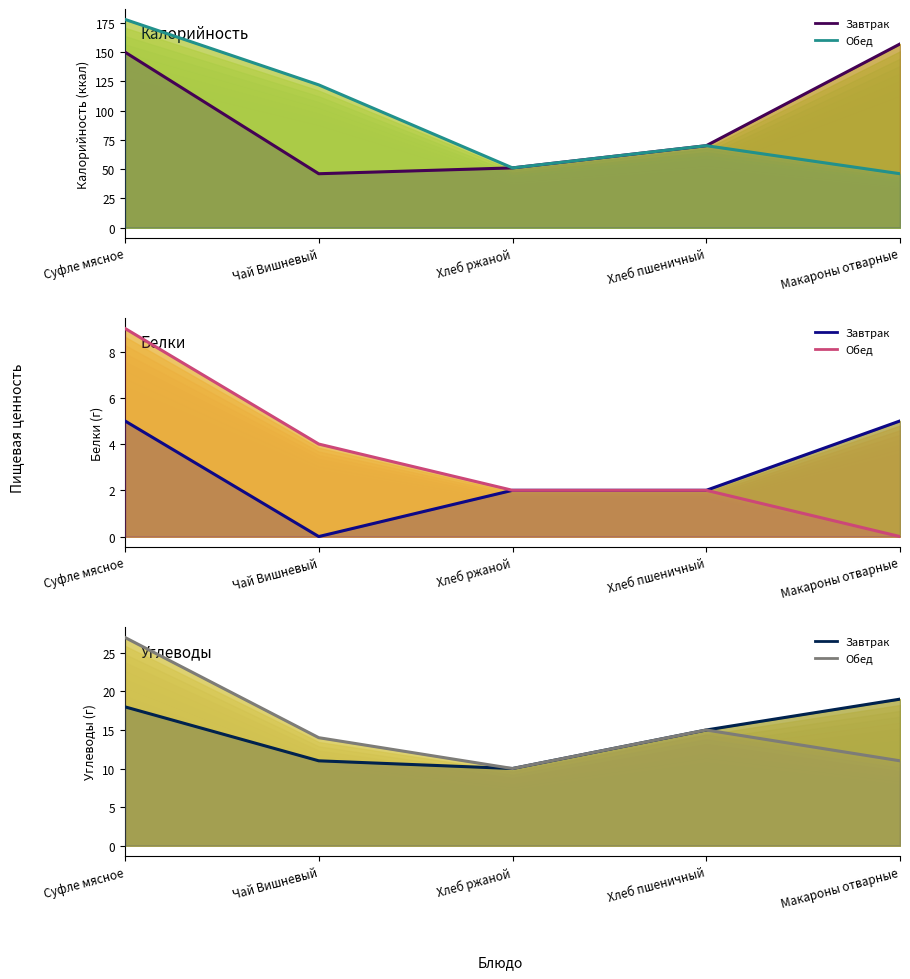

Between Суфле мясное and Макароны отварные, which series saw the biggest shift?

Обед